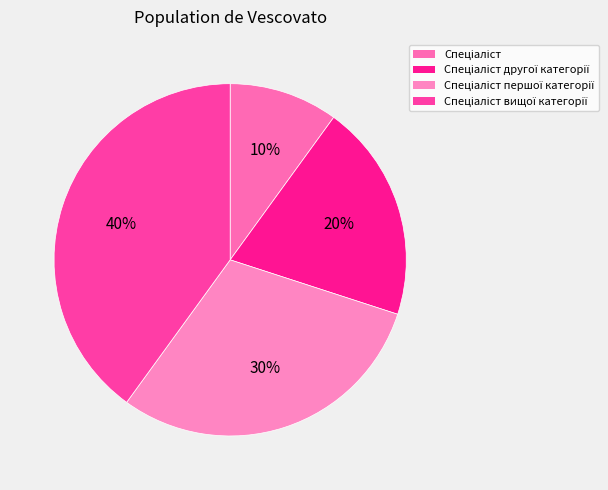

What portion of the pie excludes Спеціаліст?

90.0%